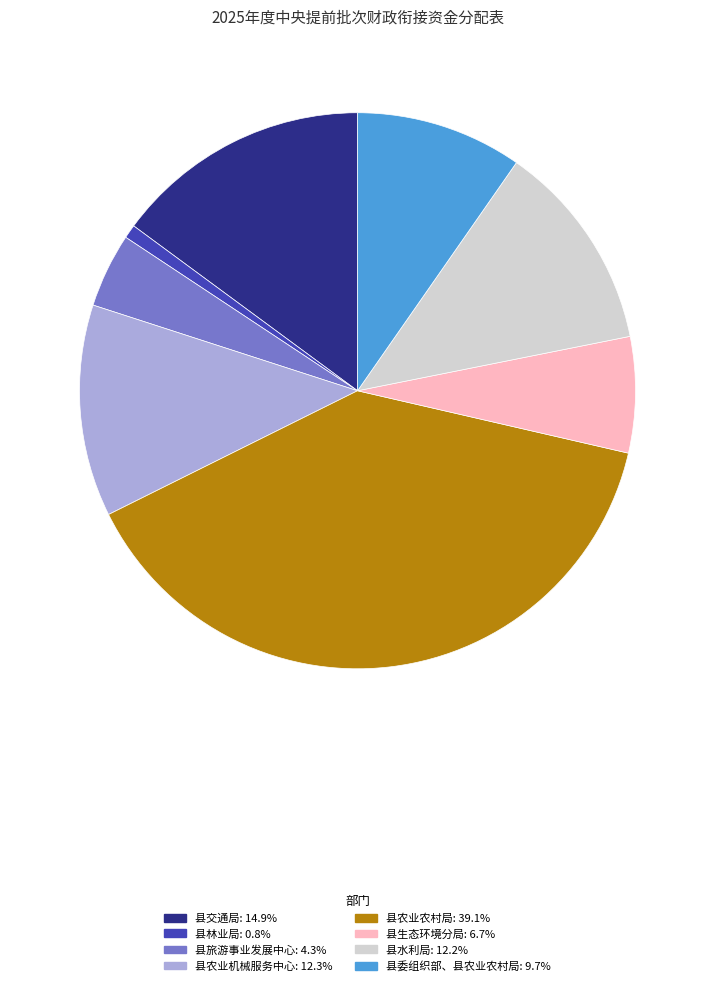

The 县交通局 slice represents 7% of the pie. True or false?

False